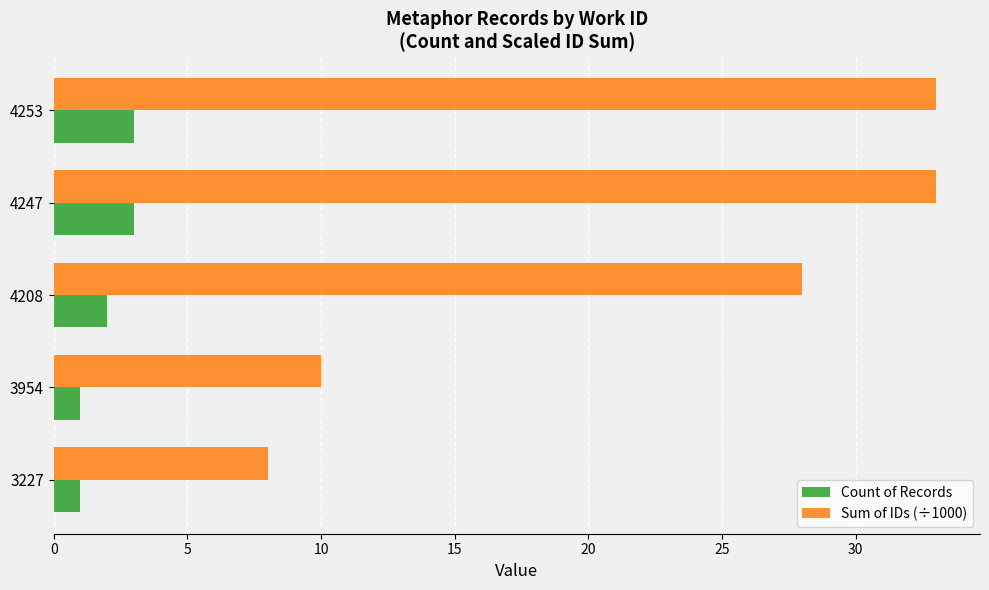

What is the sum of the Count of Records values at 4253 and 4208?

5